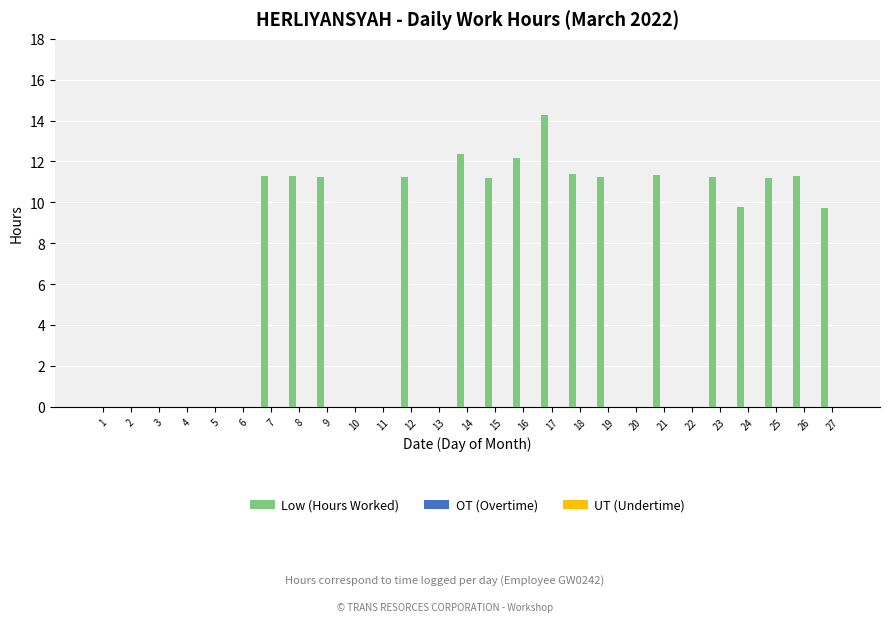

What is the sum of the values at 27 and 20?

9.7